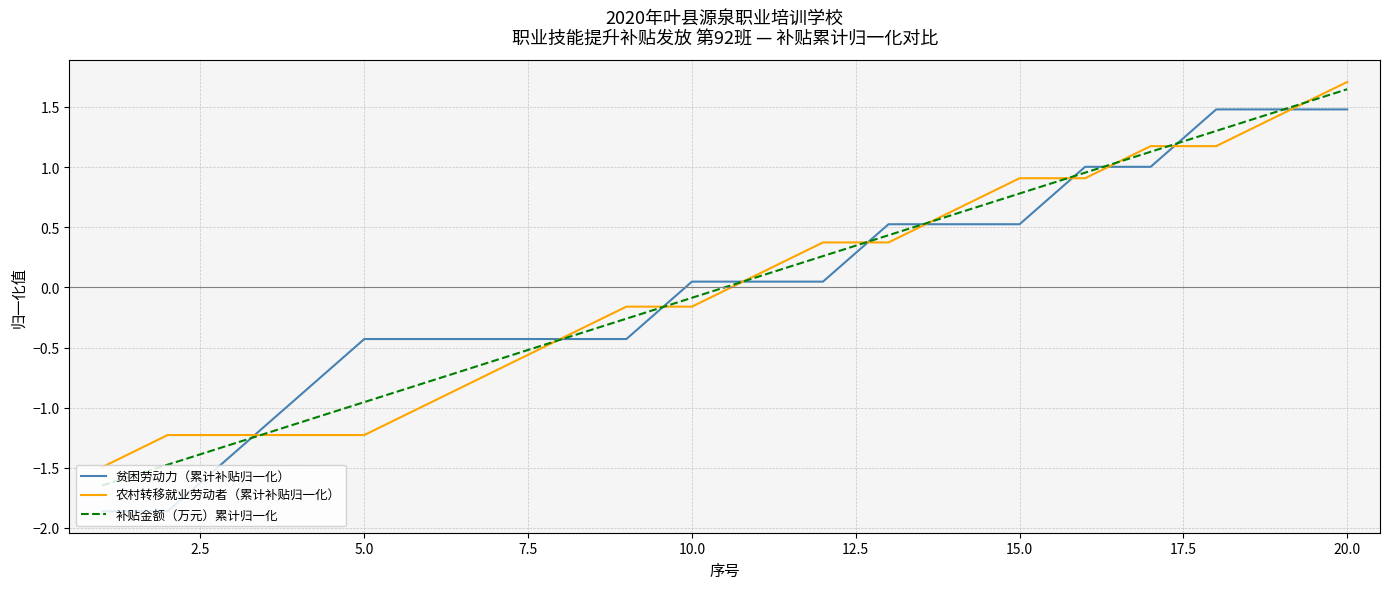

Is this an area chart (filled region under the line)?

No